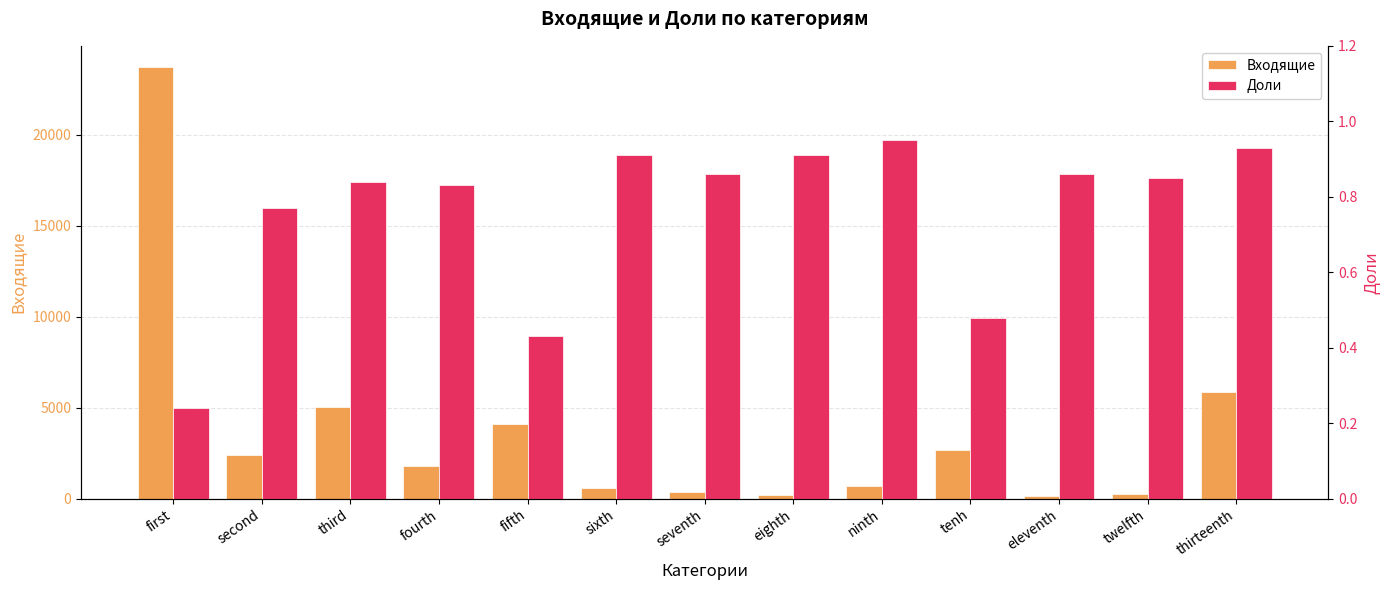

Which category has the lowest value in the Доли series?

first